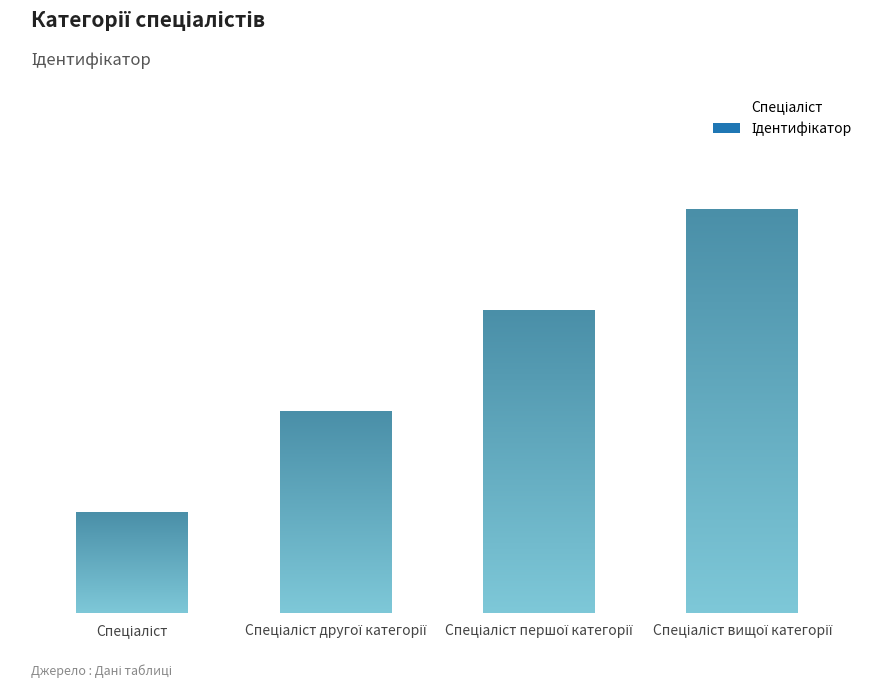

Reading left to right, what are all the values shown in this chart?

1	2	3	4